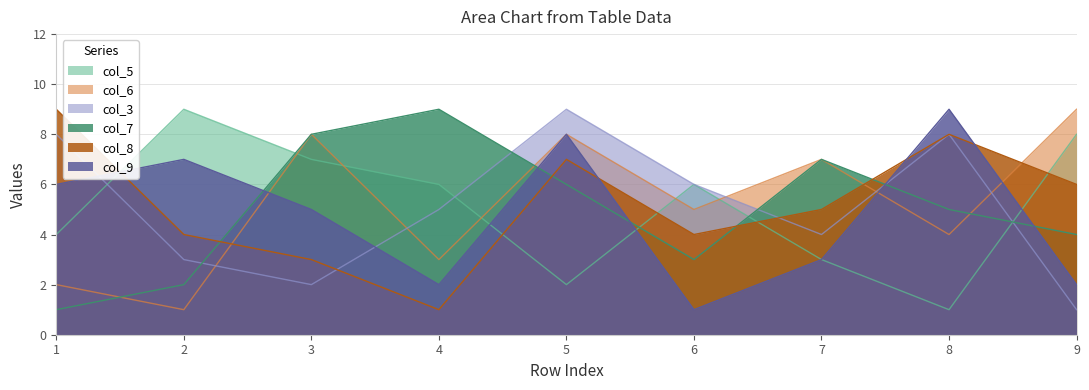

True or false: col_5 and col_7 cross at least once.

True